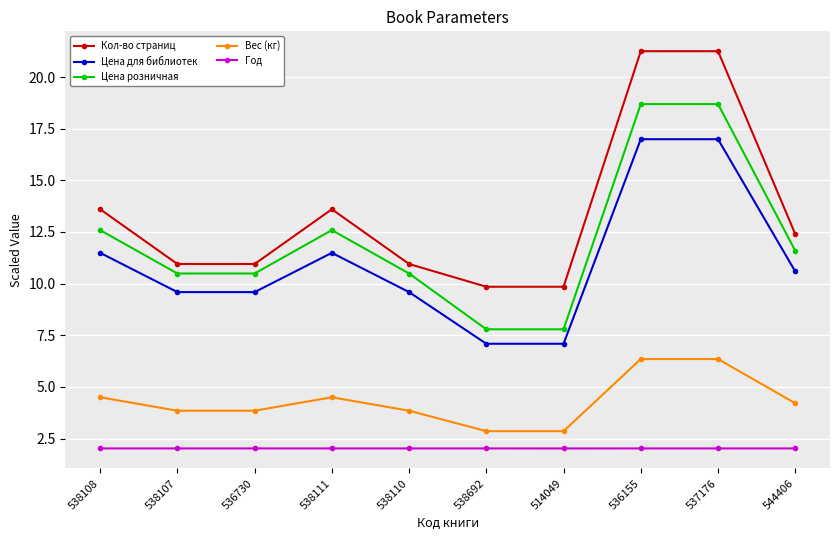

At 536155, list the series in order from largest to smallest.

Кол-во страниц, Цена розничная, Цена для библиотек, Вес (кг), Год